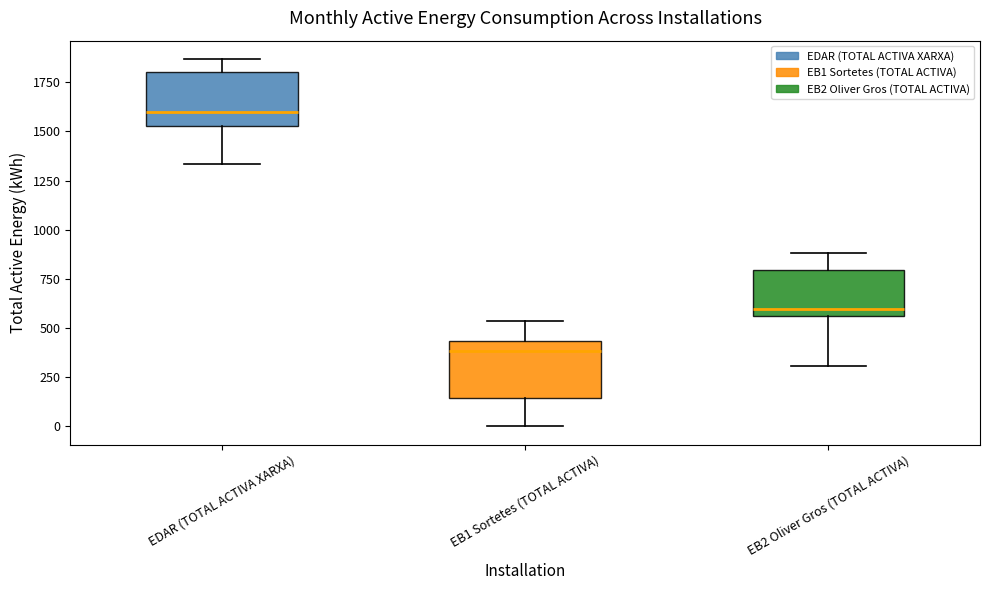

Where does the median line of the box for EB1 Sortetes (TOTAL ACTIVA) sit on the y-axis? The values are not printed on the chart, so give them approximately, as read against the axis.

400